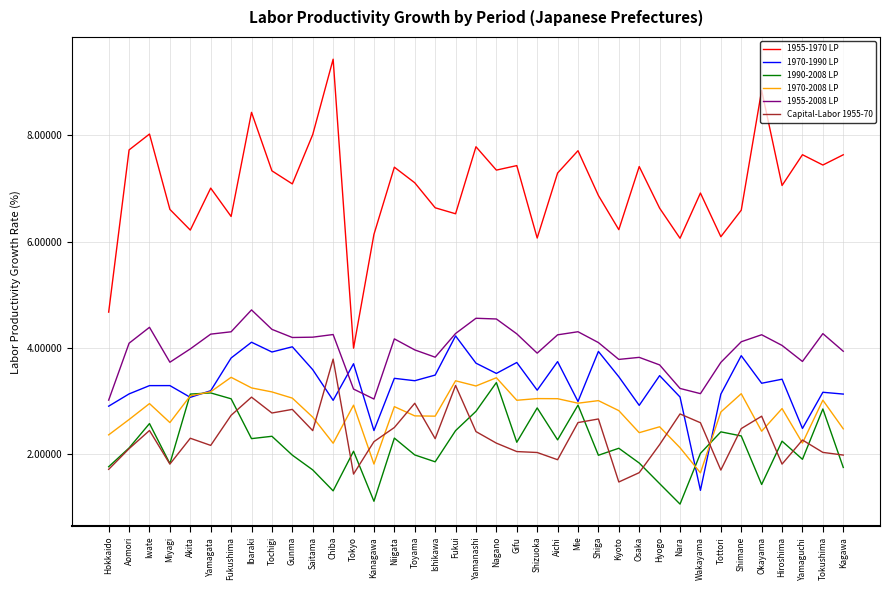

What position from the left is Aichi?

23